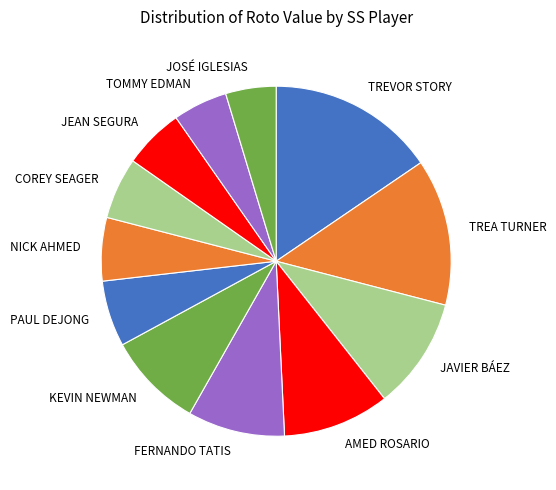

How many segments does this pie chart have?

12